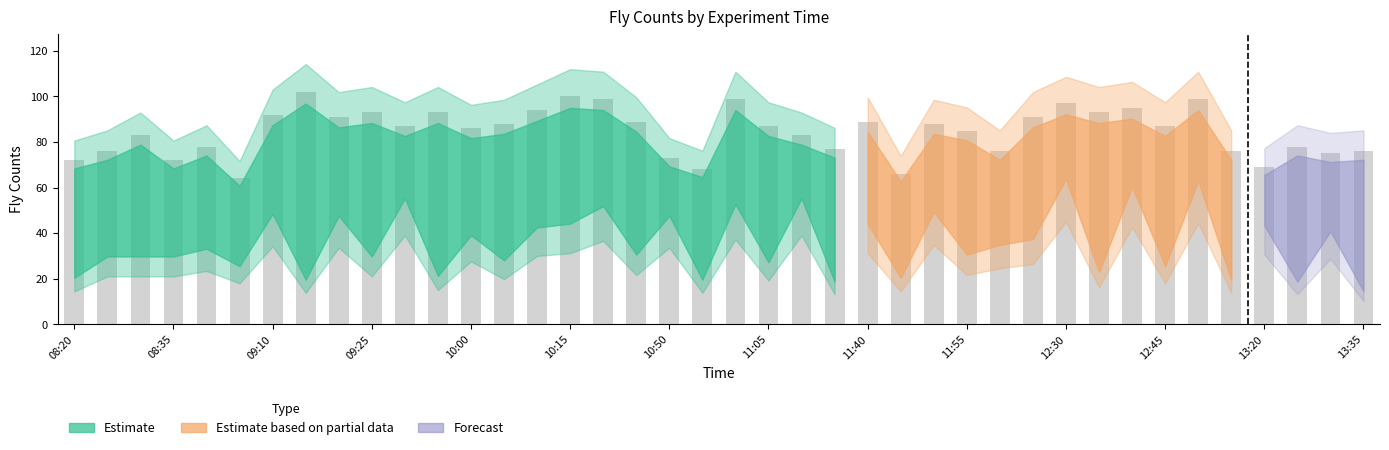

What is the difference between the maximum and minimum values?

38